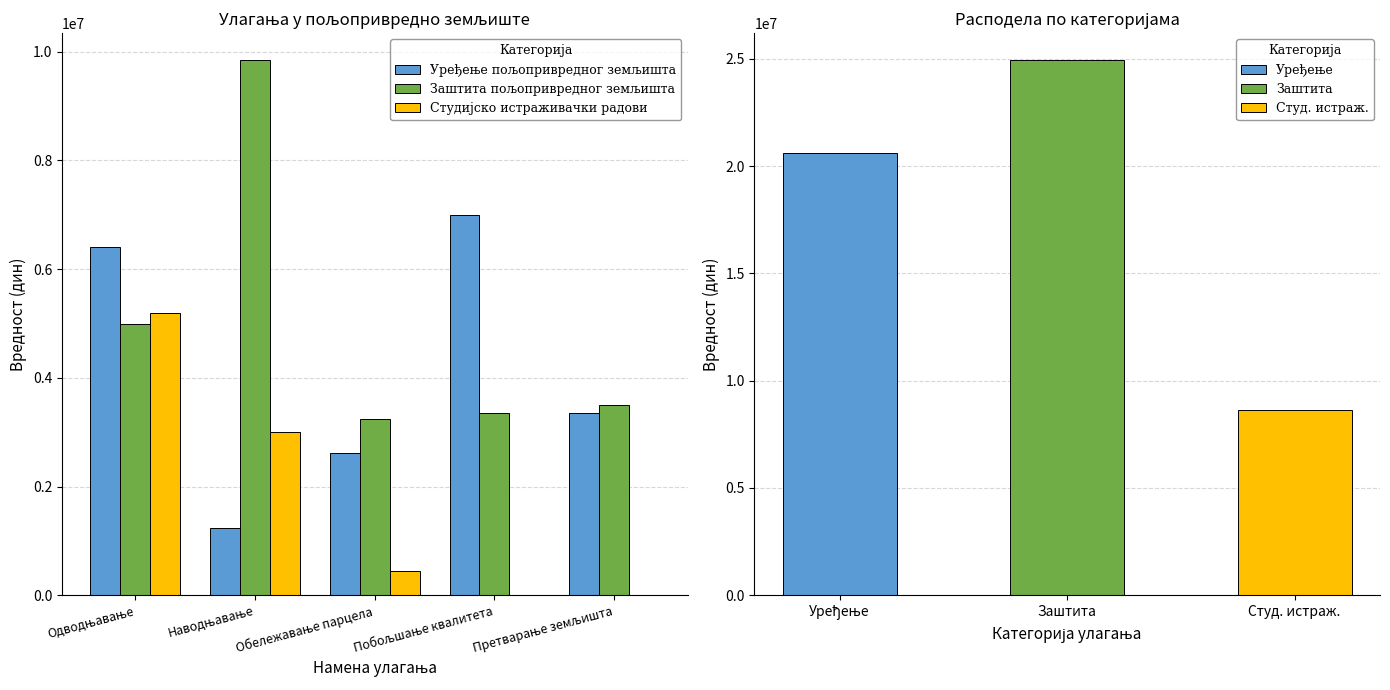

Where is Заштита пољопривредног земљишта nearest to the value 6550000?

Одводњавање